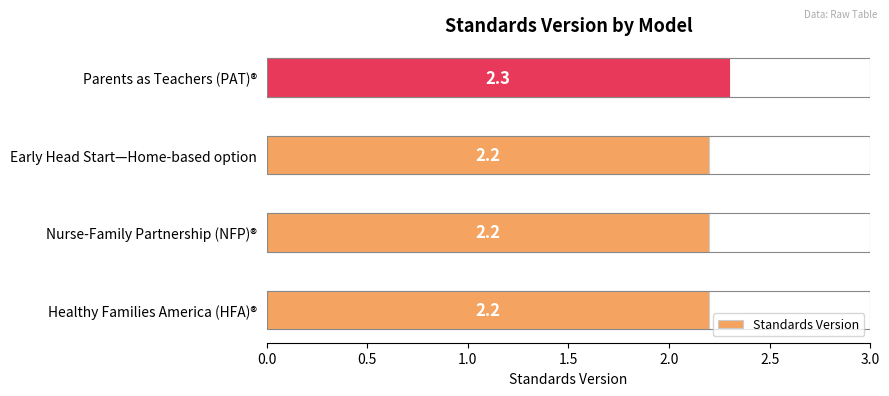

True or false: the data shows 3.1 at Early Head Start—Home-based option.

False